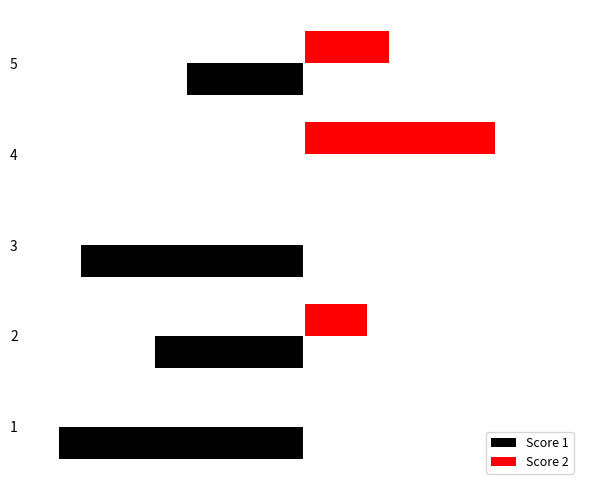

What is the value of the Score 2 bar at the 2nd from the left?

6